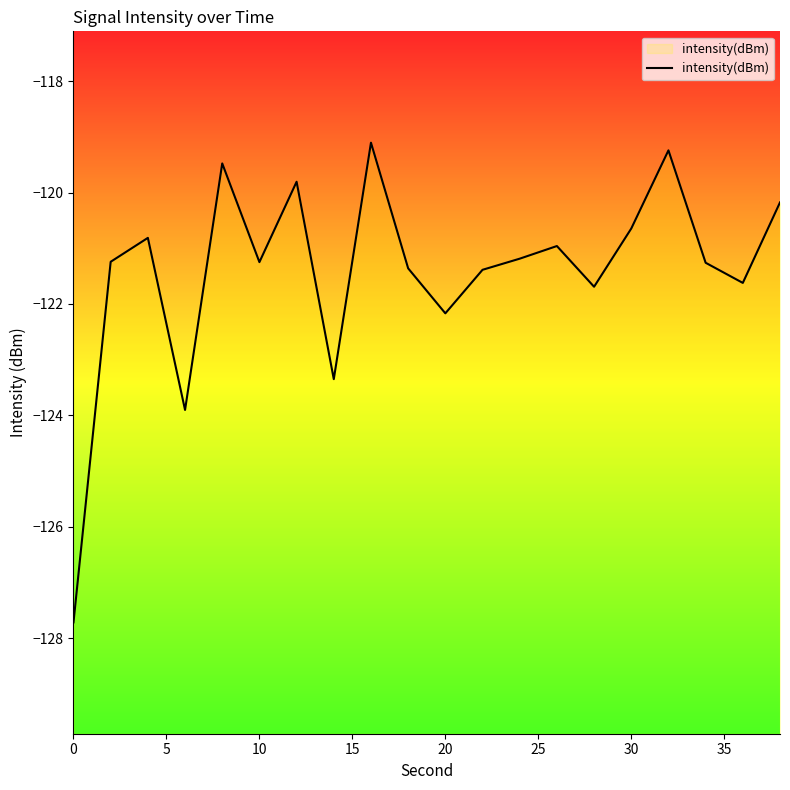

What is the average value?

-121.4